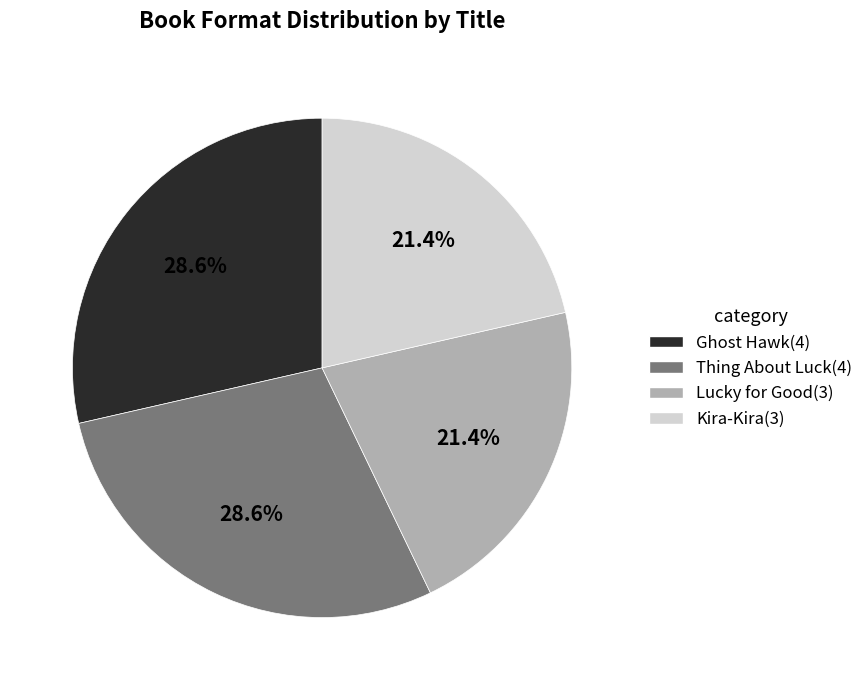

How many segments does this pie chart have?

4